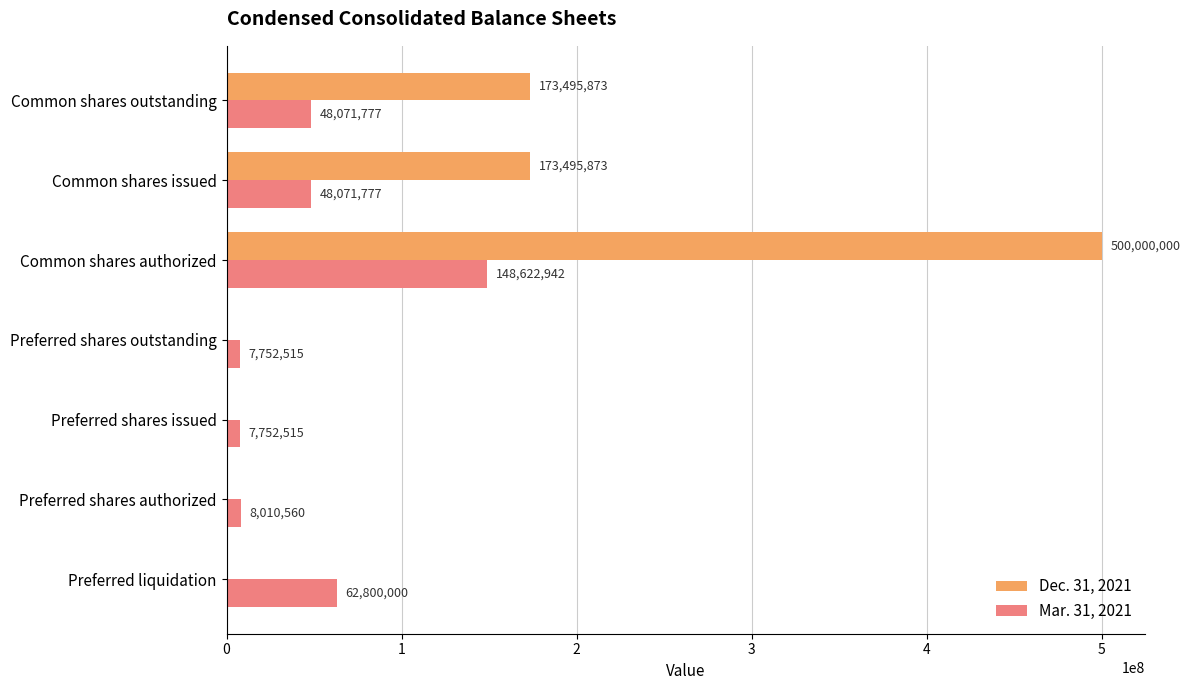

At which category is the sum across all series the highest?

Common shares authorized